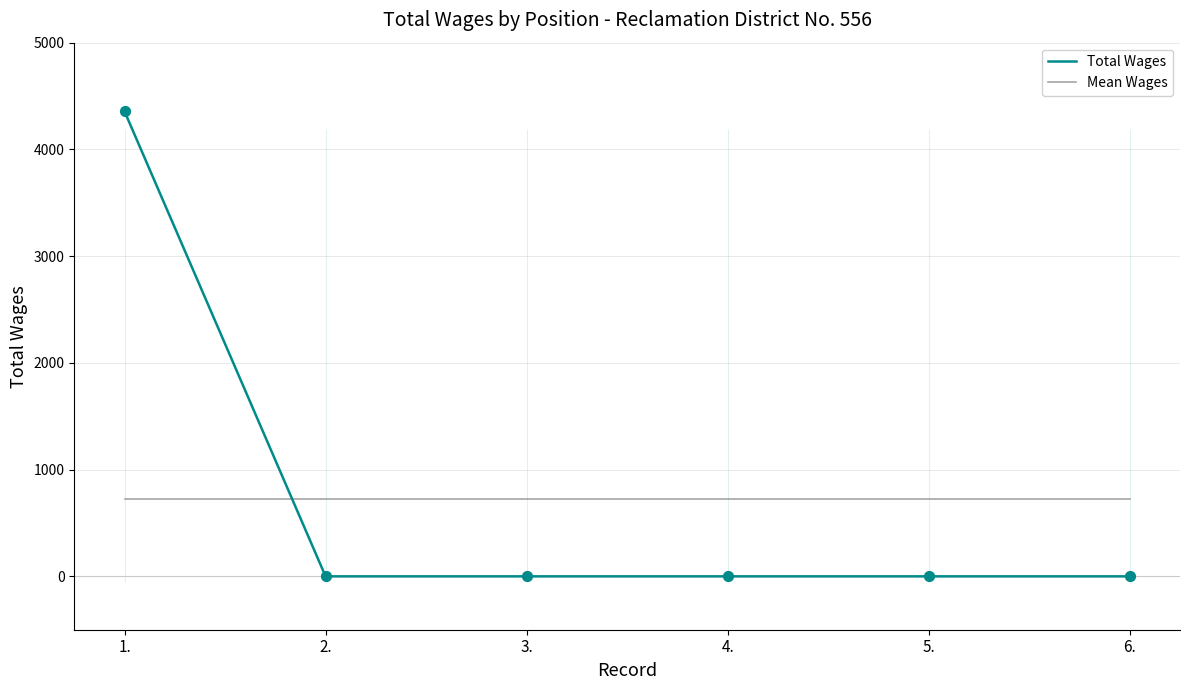

Which series contains the lowest Y value?

Total Wages